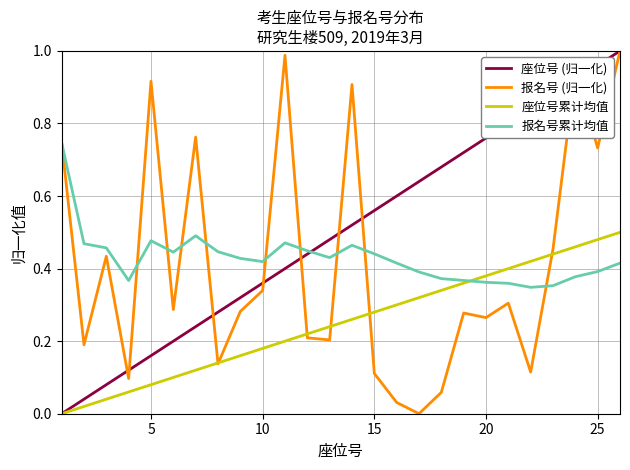

Which series has the largest total across all categories?

座位号 (归一化)